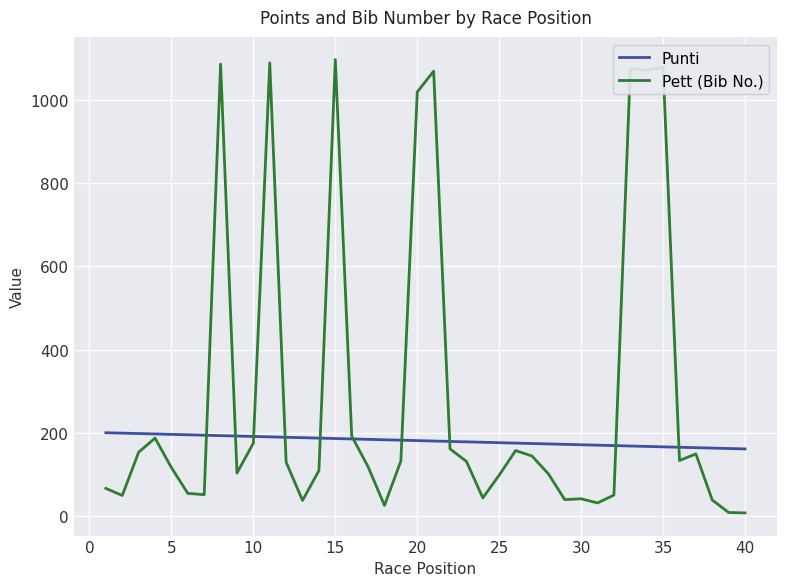

Rank the series by their maximum value, from lowest to highest.

Punti, Pett (Bib No.)